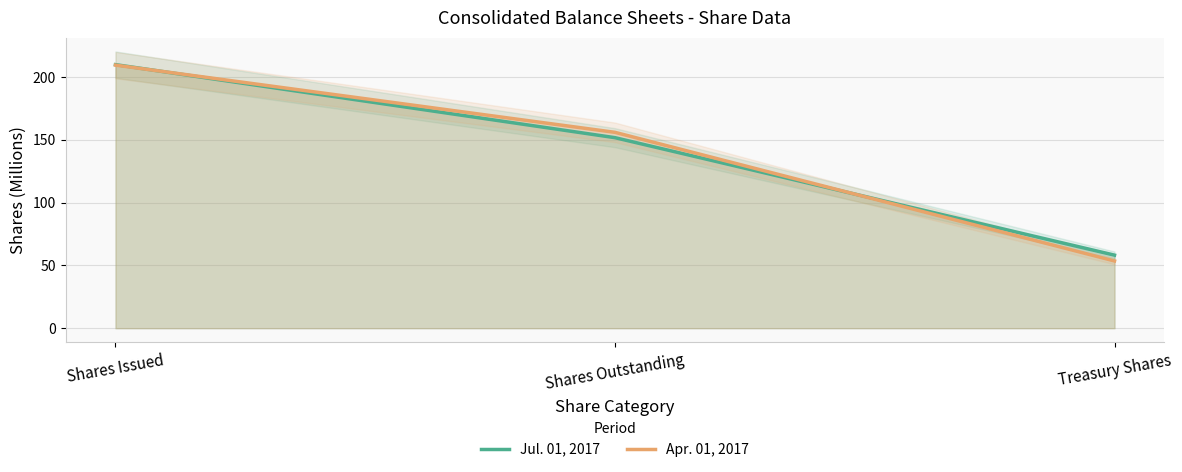

Is the value of Apr. 01, 2017 at Shares Outstanding greater than the value of Jul. 01, 2017 at Shares Outstanding?

Yes